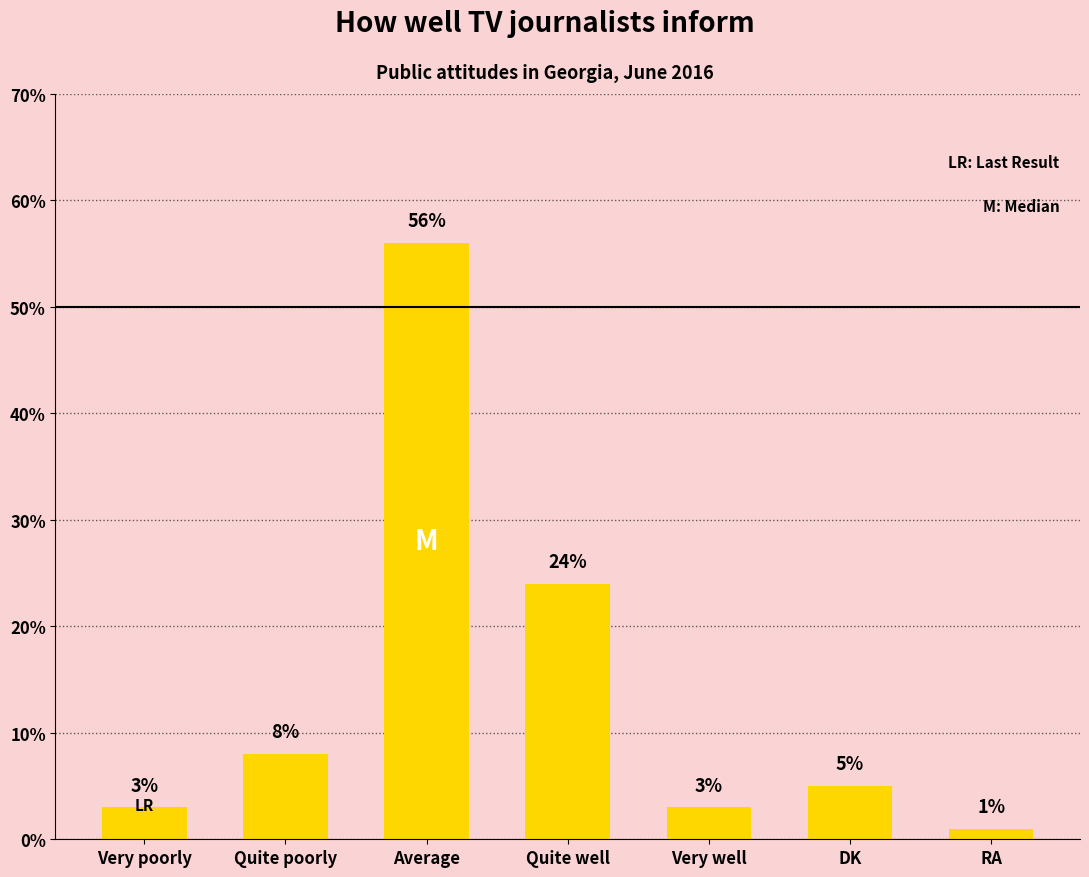

What value does the data have at Very poorly?

3